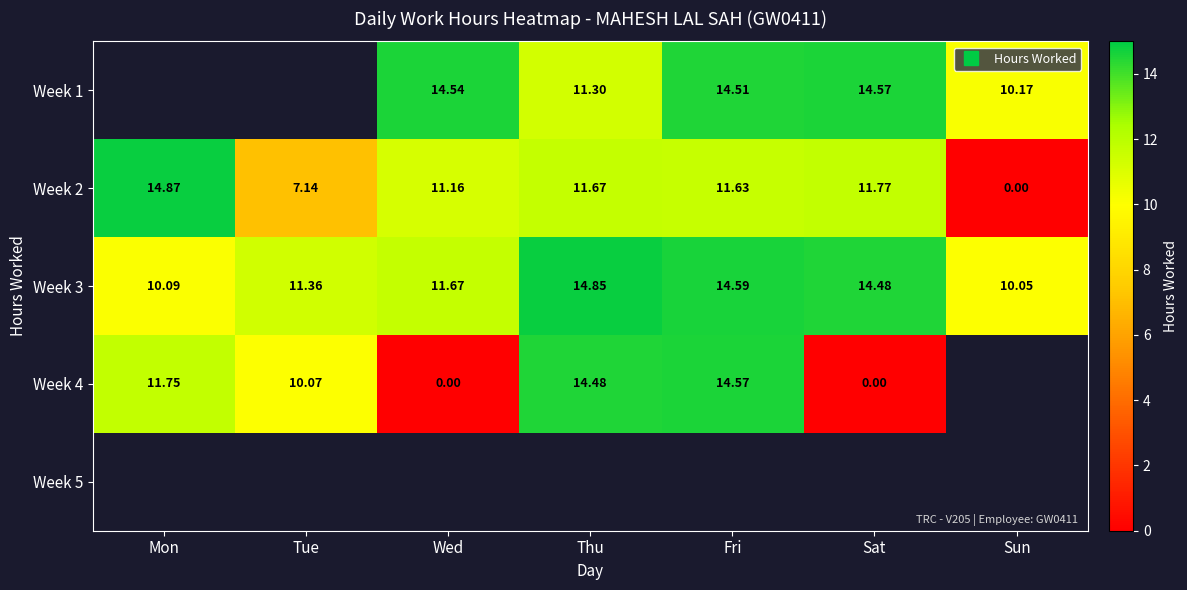

What is the approximate value of Week 3 at Fri?

14.6